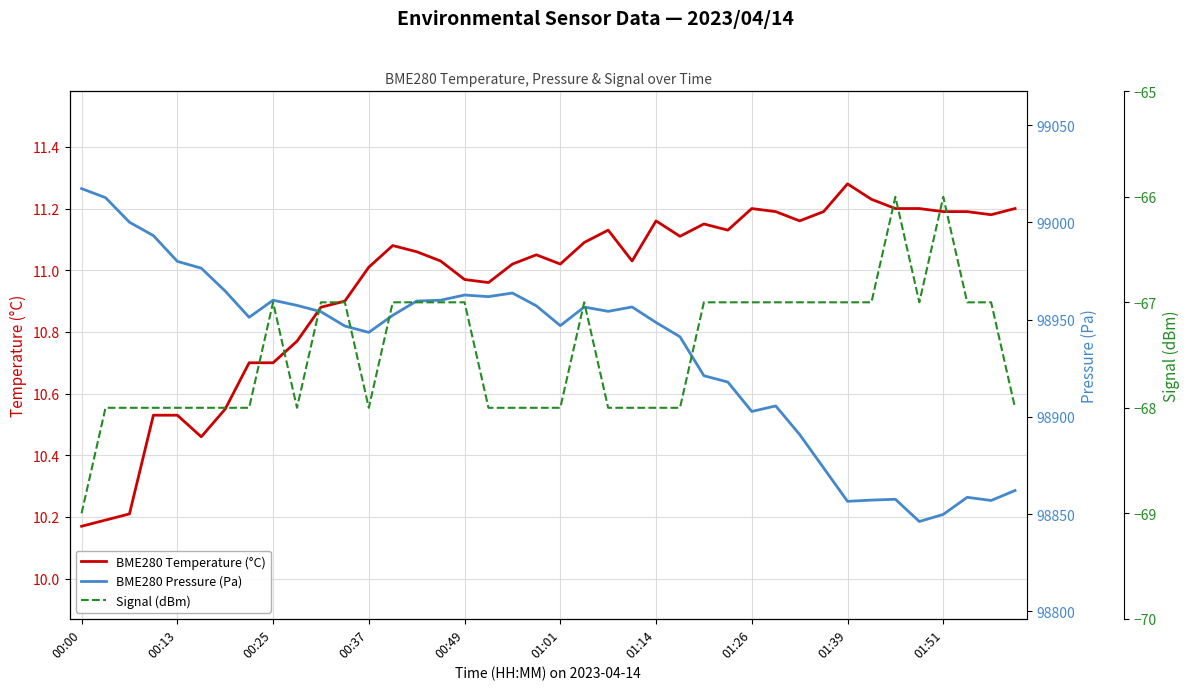

List the series in order of their peak value, highest first.

BME280 Pressure (Pa), BME280 Temperature (°C), Signal (dBm)